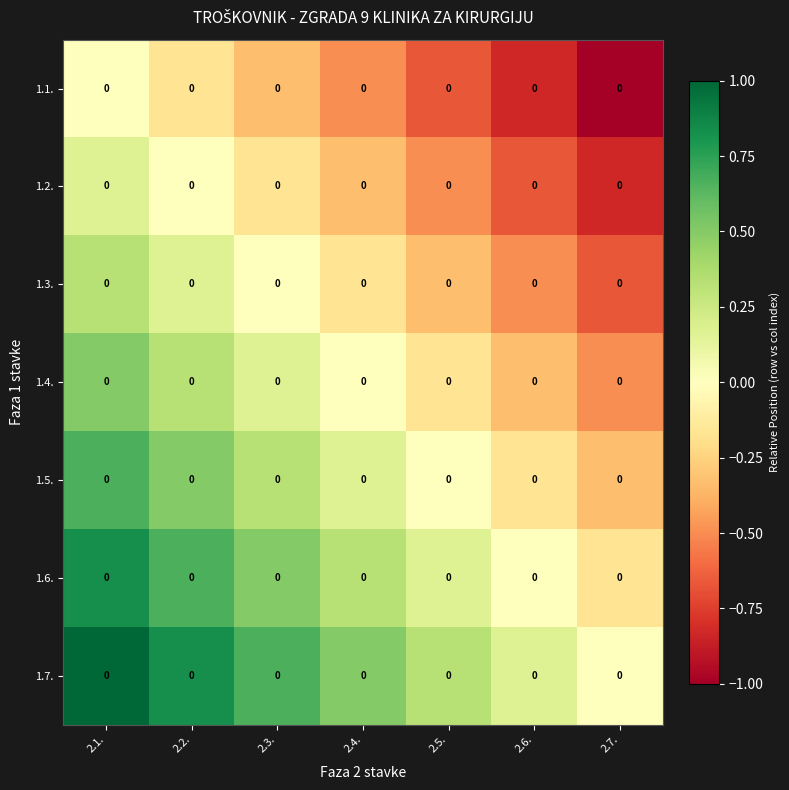

Reading right to left, what are all the values shown in this chart?

1.1.: 2.7.=0.0	2.6.=0.0	2.5.=0.0	2.4.=0.0	2.3.=0.0	2.2.=0.0	2.1.=0.0
1.2.: 2.7.=0.0	2.6.=0.0	2.5.=0.0	2.4.=0.0	2.3.=0.0	2.2.=0.0	2.1.=0.0
1.3.: 2.7.=0.0	2.6.=0.0	2.5.=0.0	2.4.=0.0	2.3.=0.0	2.2.=0.0	2.1.=0.0
1.4.: 2.7.=0.0	2.6.=0.0	2.5.=0.0	2.4.=0.0	2.3.=0.0	2.2.=0.0	2.1.=0.0
1.5.: 2.7.=0.0	2.6.=0.0	2.5.=0.0	2.4.=0.0	2.3.=0.0	2.2.=0.0	2.1.=0.0
1.6.: 2.7.=0.0	2.6.=0.0	2.5.=0.0	2.4.=0.0	2.3.=0.0	2.2.=0.0	2.1.=0.0
1.7.: 2.7.=0.0	2.6.=0.0	2.5.=0.0	2.4.=0.0	2.3.=0.0	2.2.=0.0	2.1.=0.0